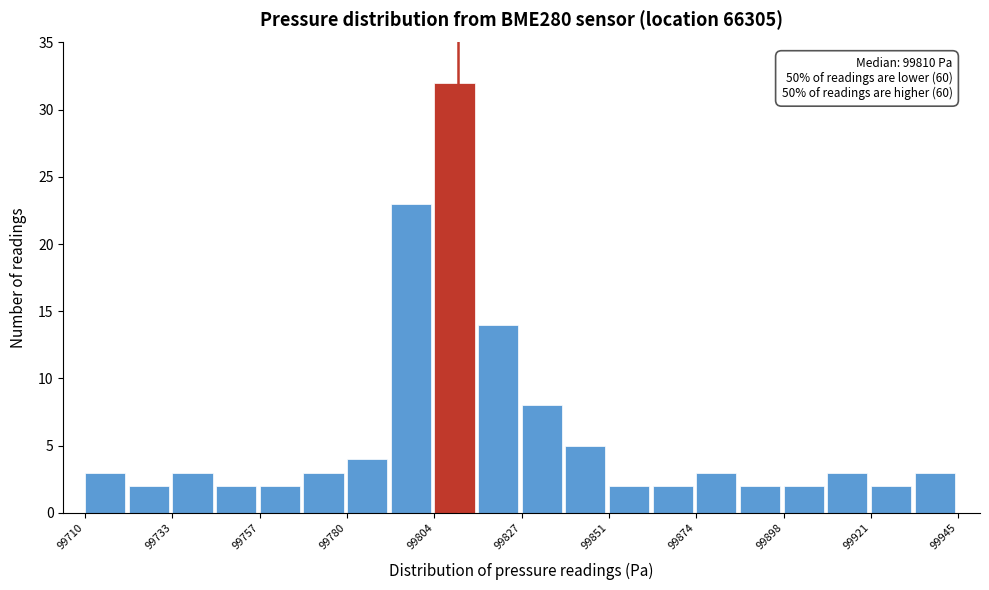

Around what value on the x-axis is the tallest bar? Give the approximate position of its centre, as read against the axis.

99810